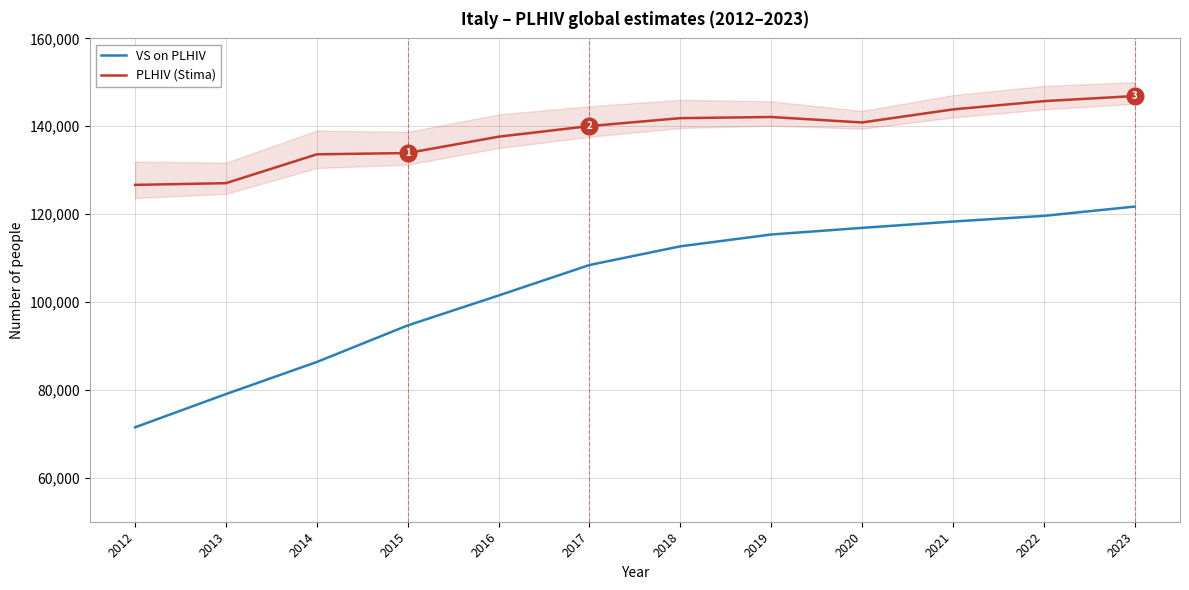

At how many categories does at least one series exceed 76937?

12